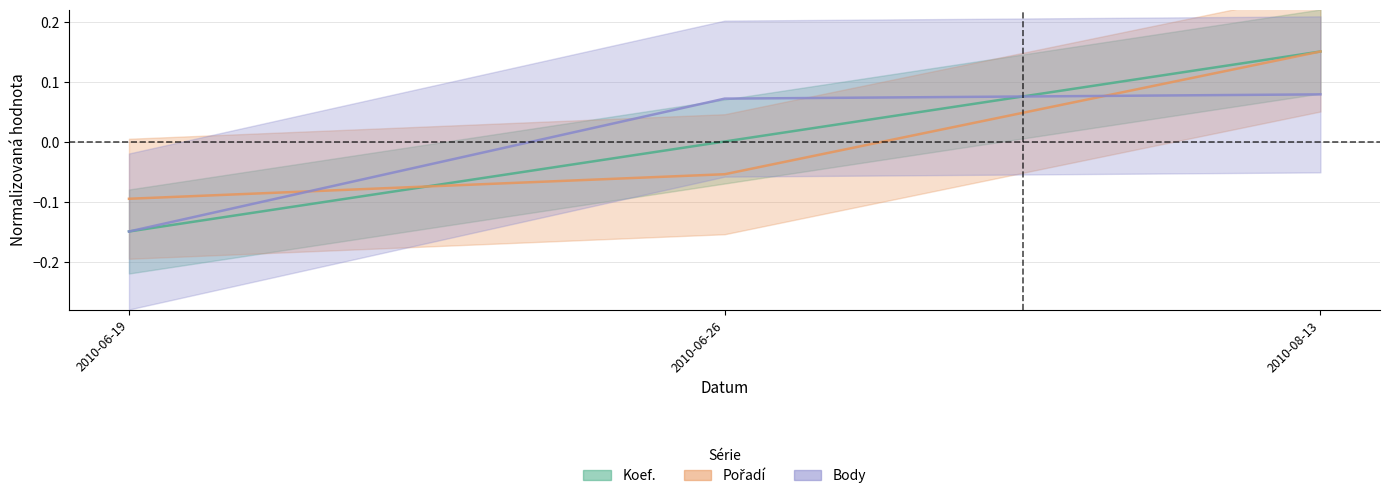

How many data points in Pořadí are above 0?

1